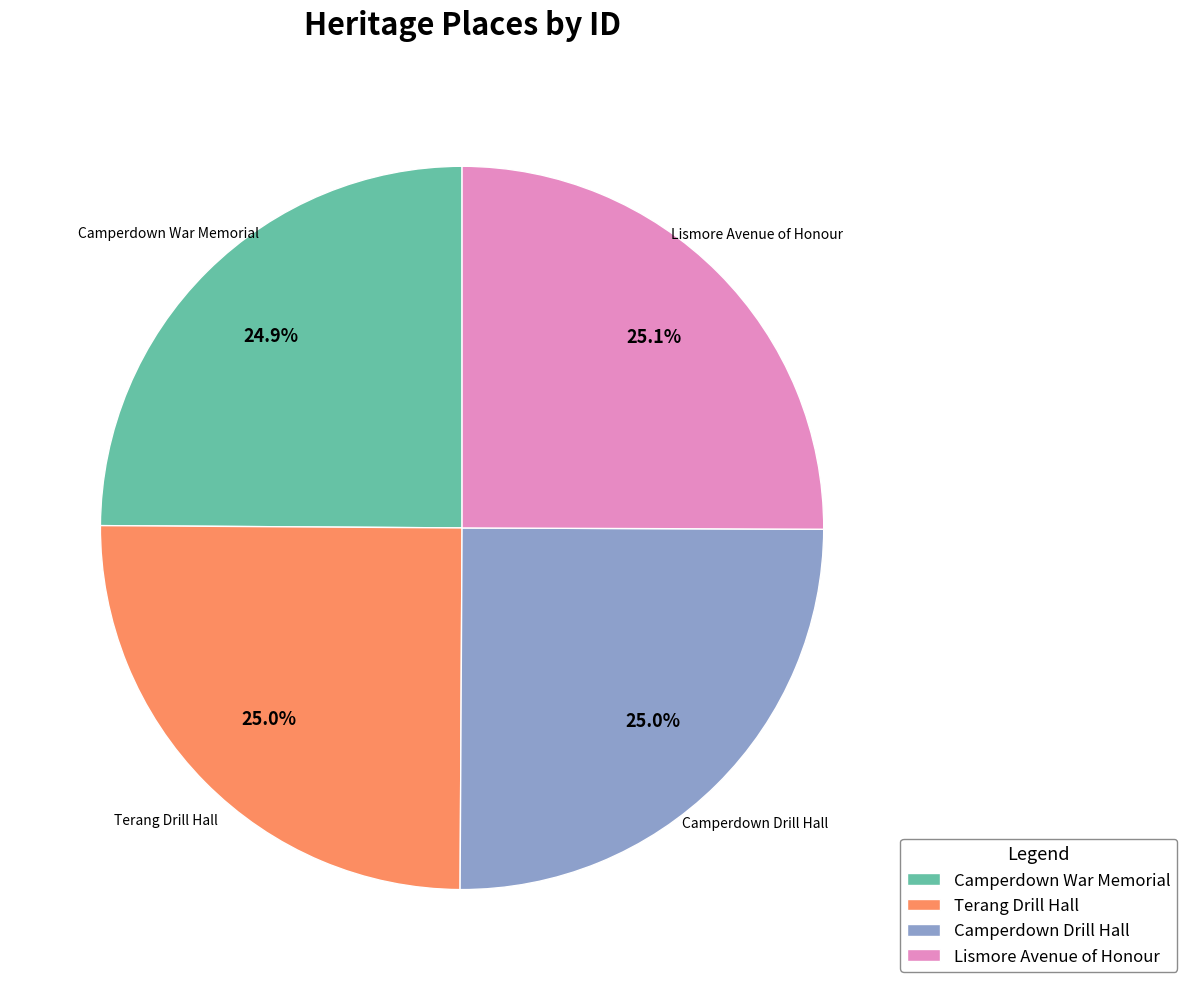

What is the ratio of the value at Terang Drill Hall to the value at Camperdown War Memorial?

1.0